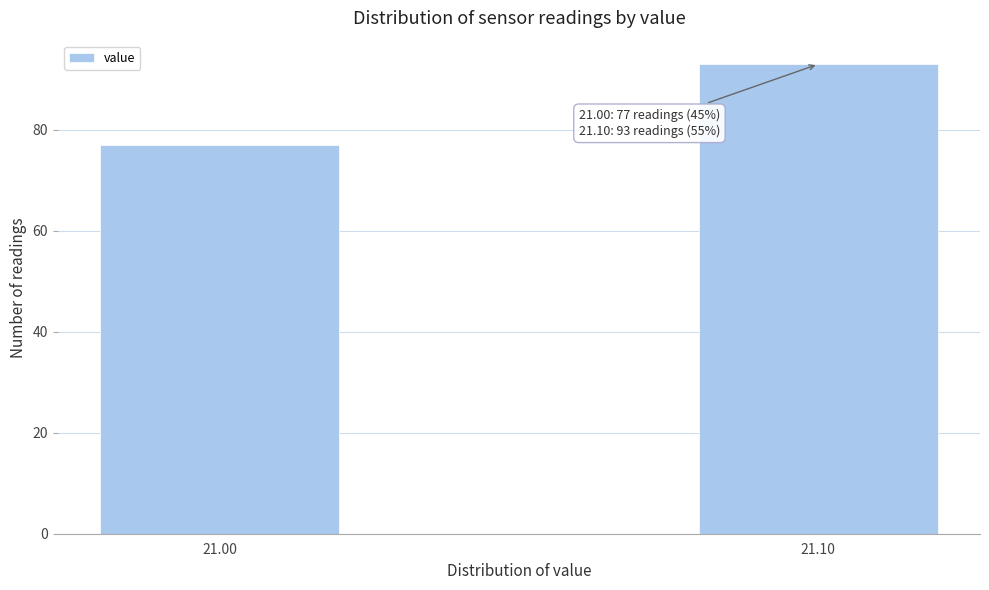

Reading left to right, list all the values displayed in this chart.

21.00=77	21.10=93